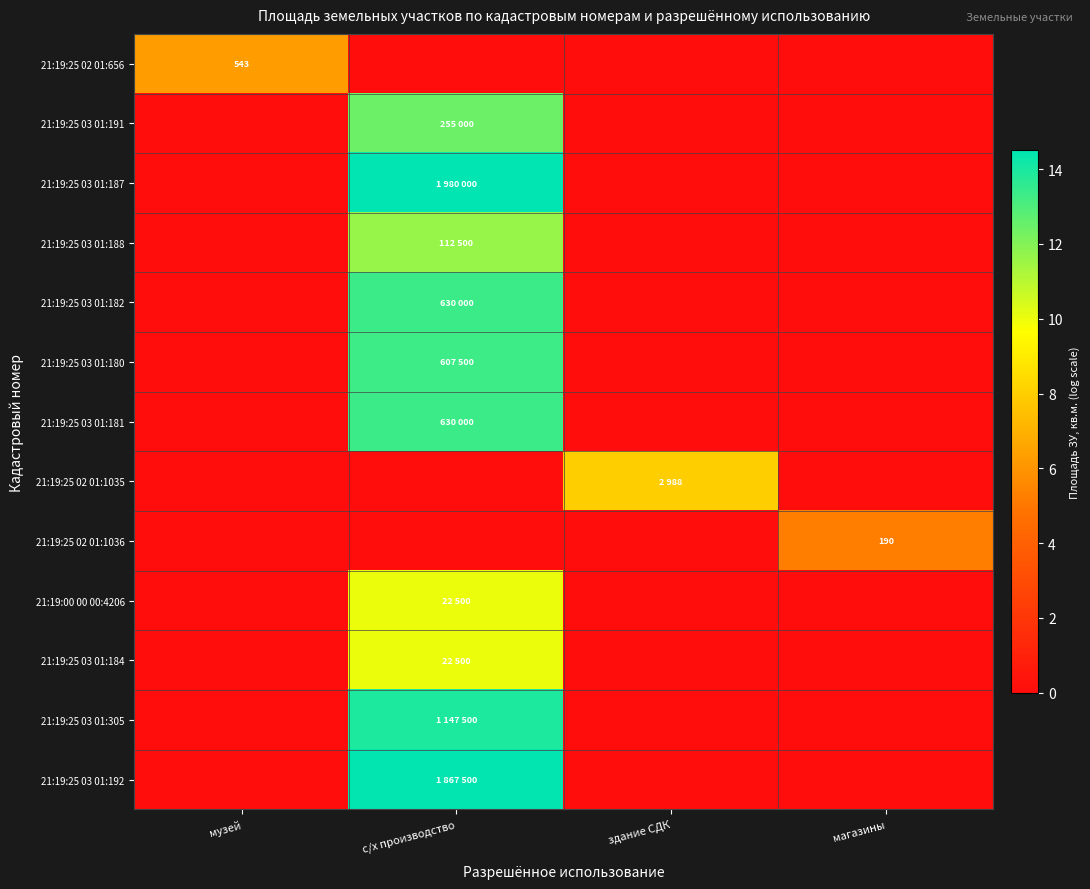

At which label is 21:19:25 02 01:1035 closest to 4?

музей